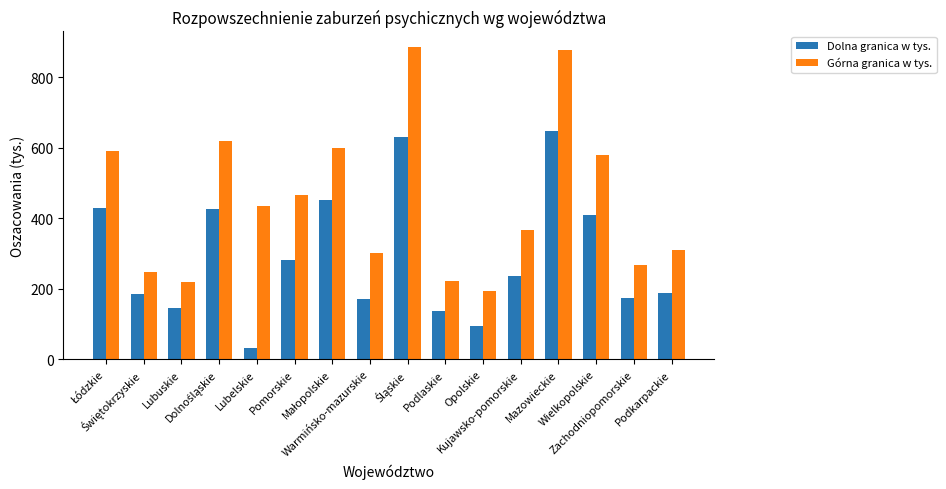

What is the greatest value displayed?

886.0